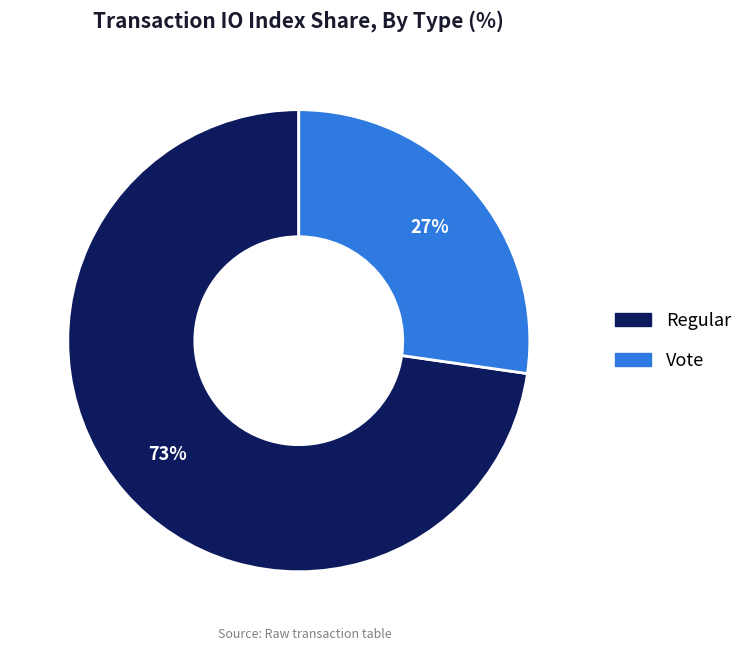

What is the ratio of the value at Regular to the value at Vote?

2.7